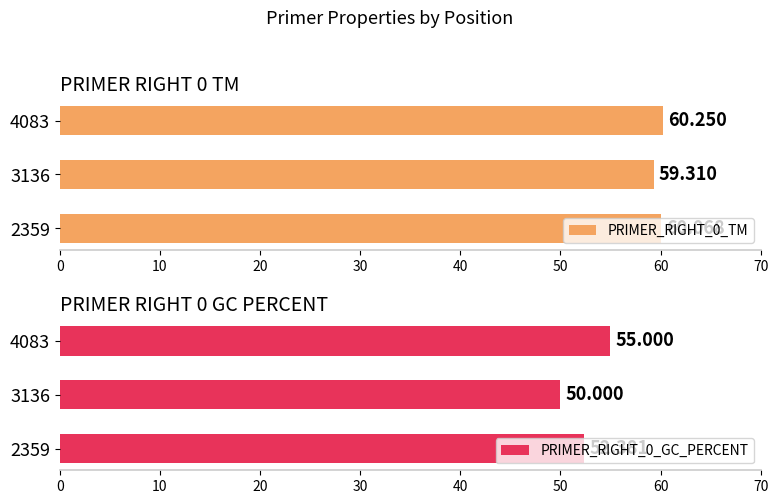

What is the smallest value displayed?

50.0